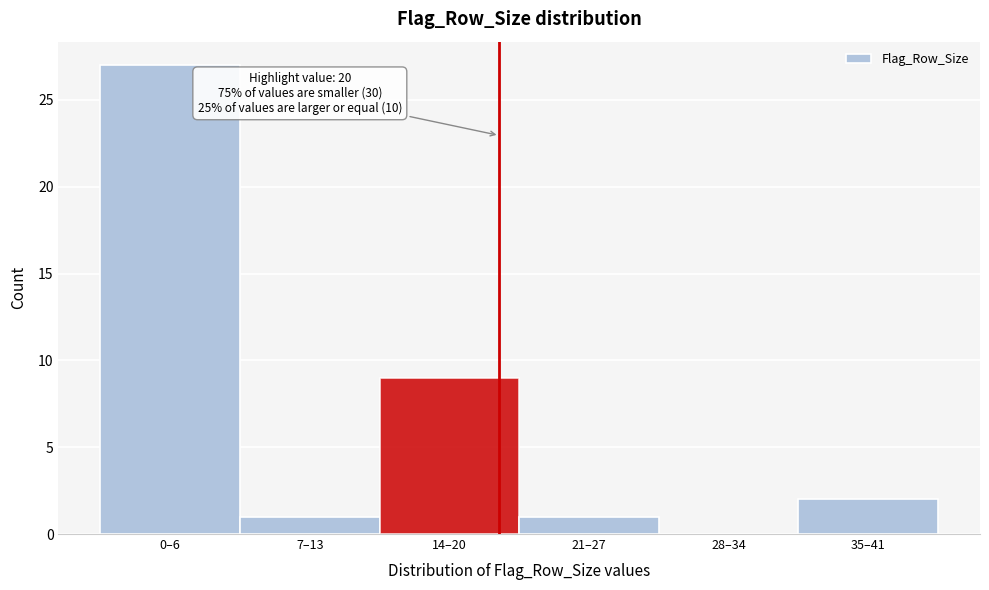

Reading left to right, extract all data points from this chart.

0–6=27	7–13=1	14–20=9	21–27=1	28–34=0	35–41=2